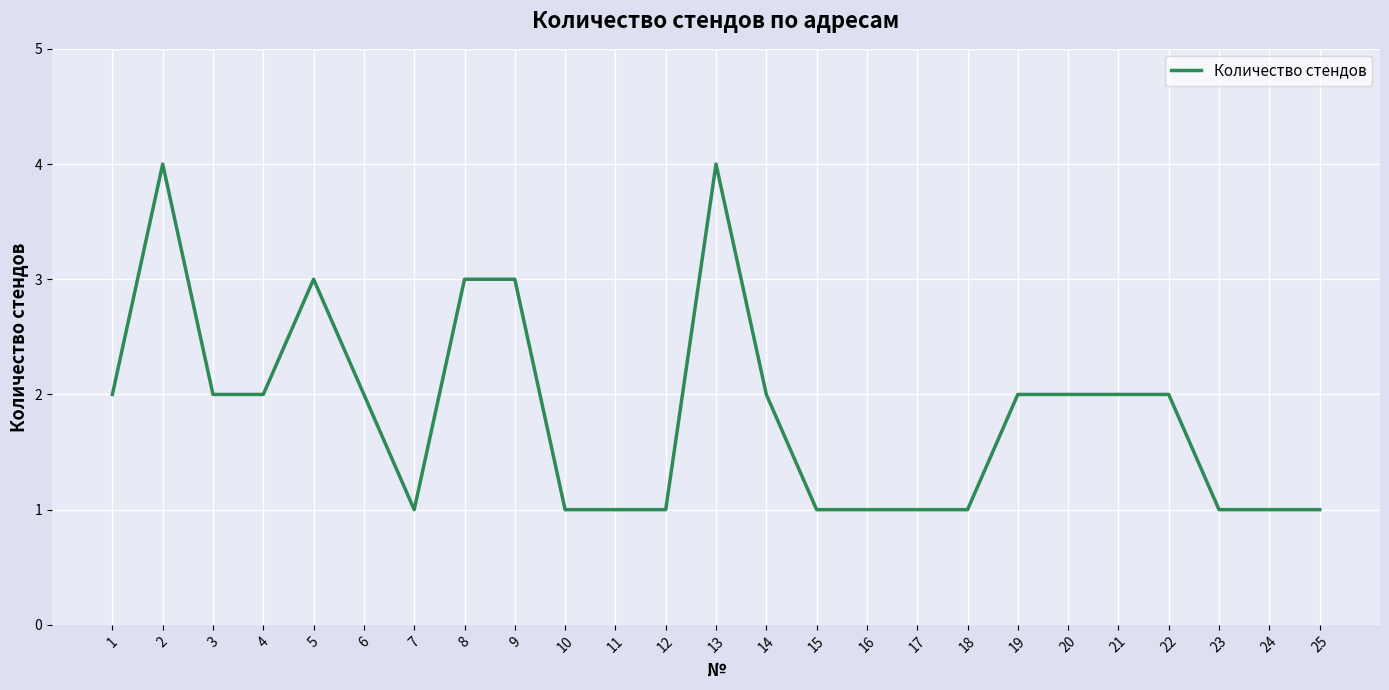

Is it true that the value at 2 is 4?

True